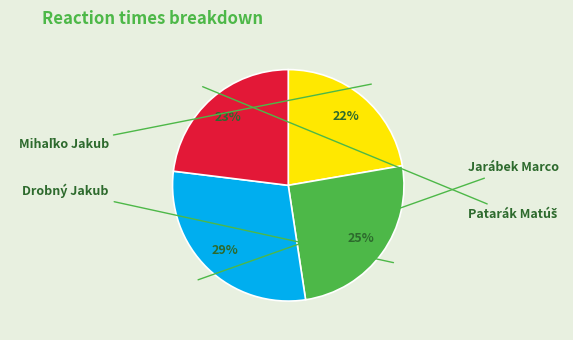

How many segments does this pie chart have?

4